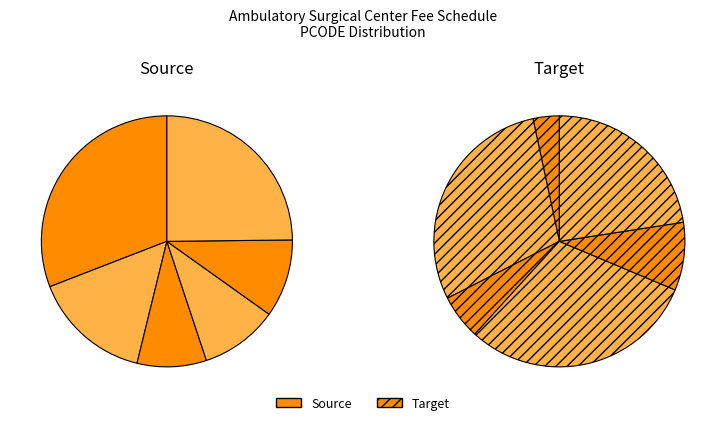

How many slices are in this pie chart?

12